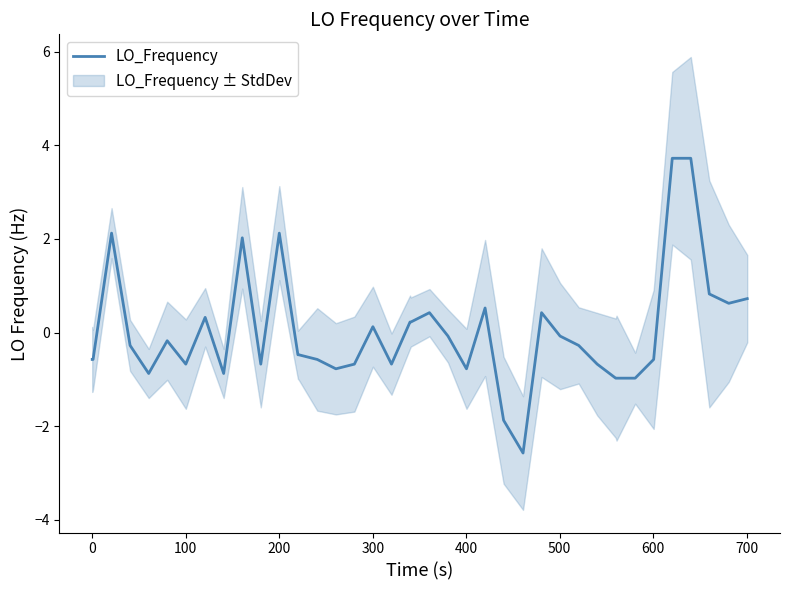

What is the lowest value of the LO_Frequency series?

-2.6